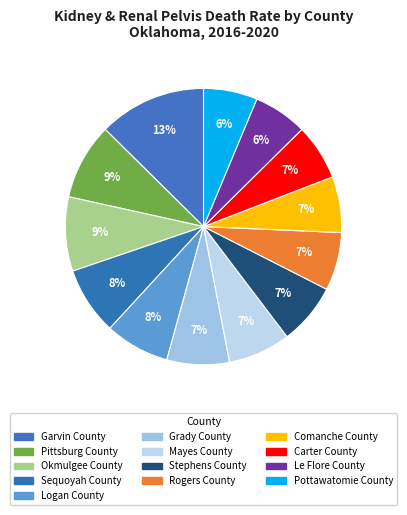

To the nearest percent, what portion does Sequoyah County represent?

8%